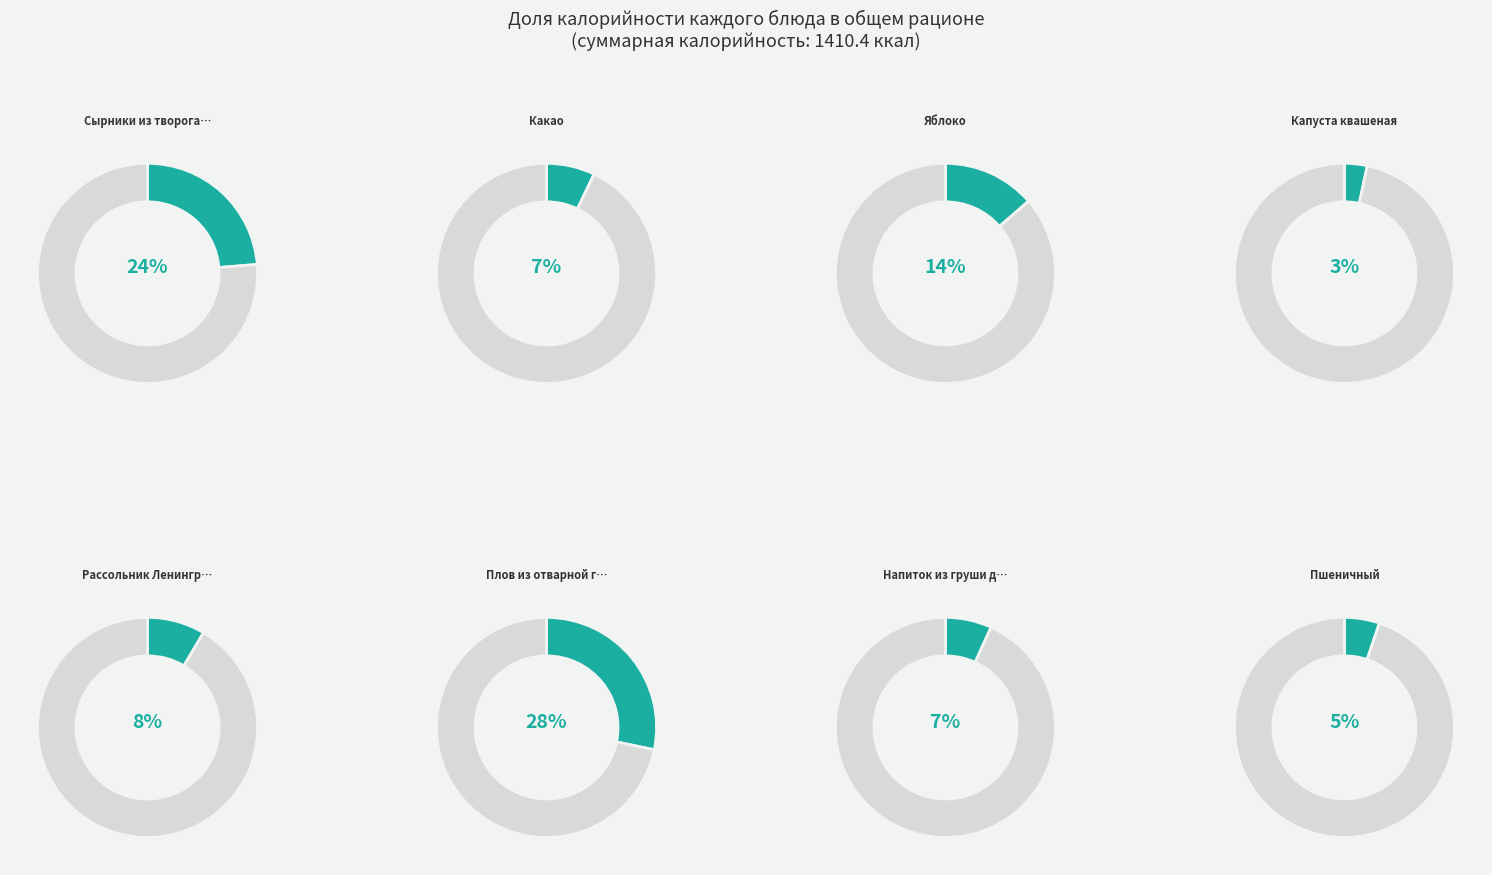

Approximately how many times larger is the value at Какао compared to Напиток из груши дички?

1.0